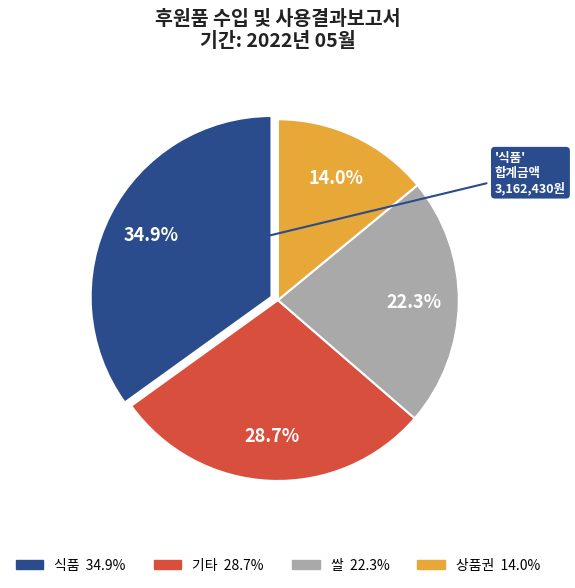

Is there any slice that represents more than half of the pie?

No